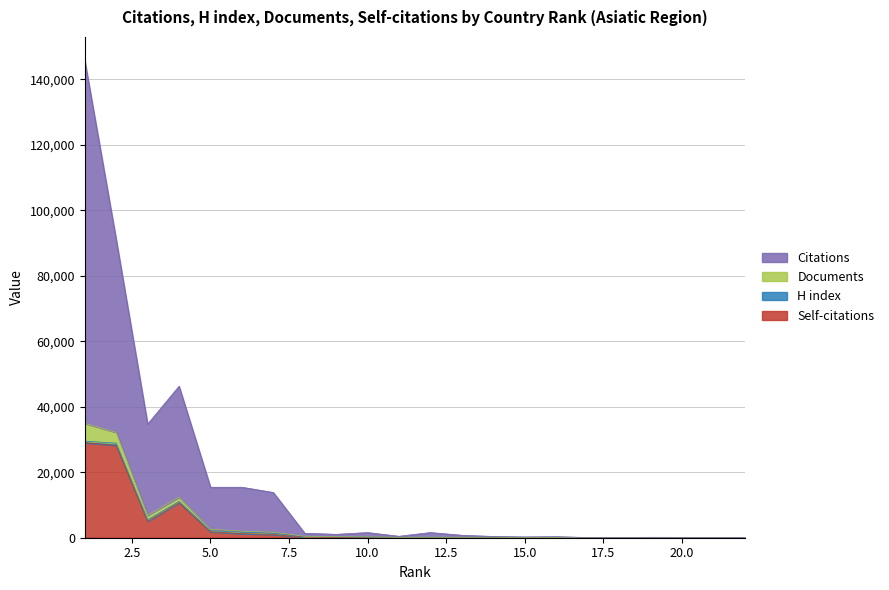

Is it true that Self-citations equals 10 at 14?

False